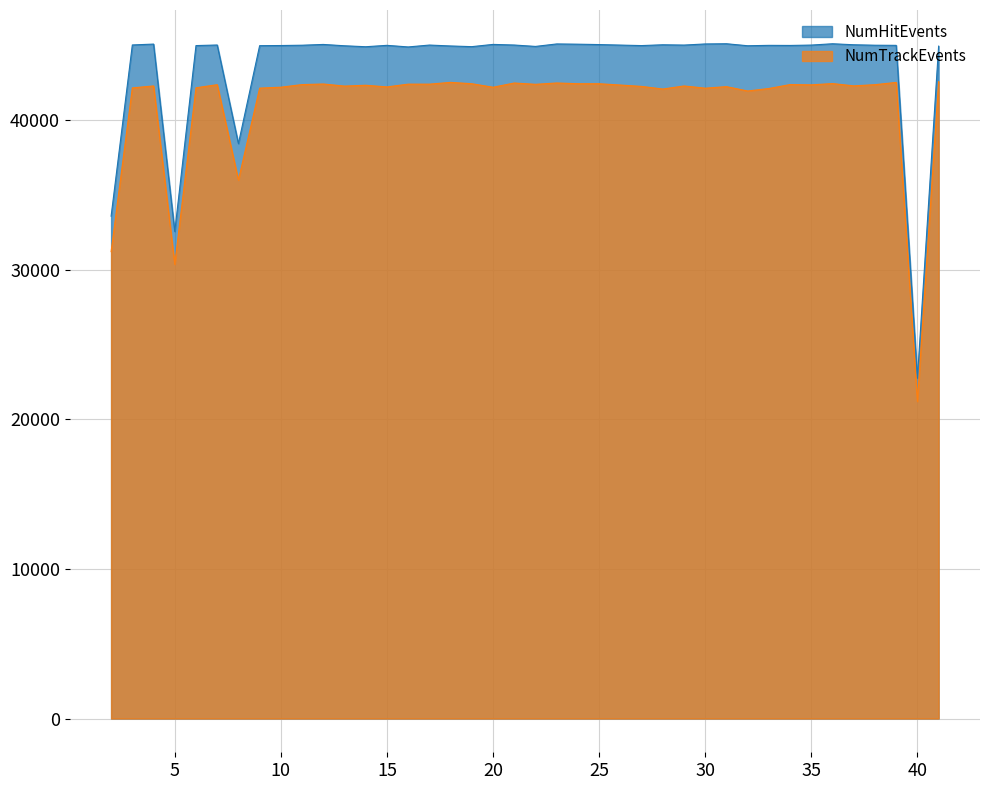

Count the number of data series in this chart.

2